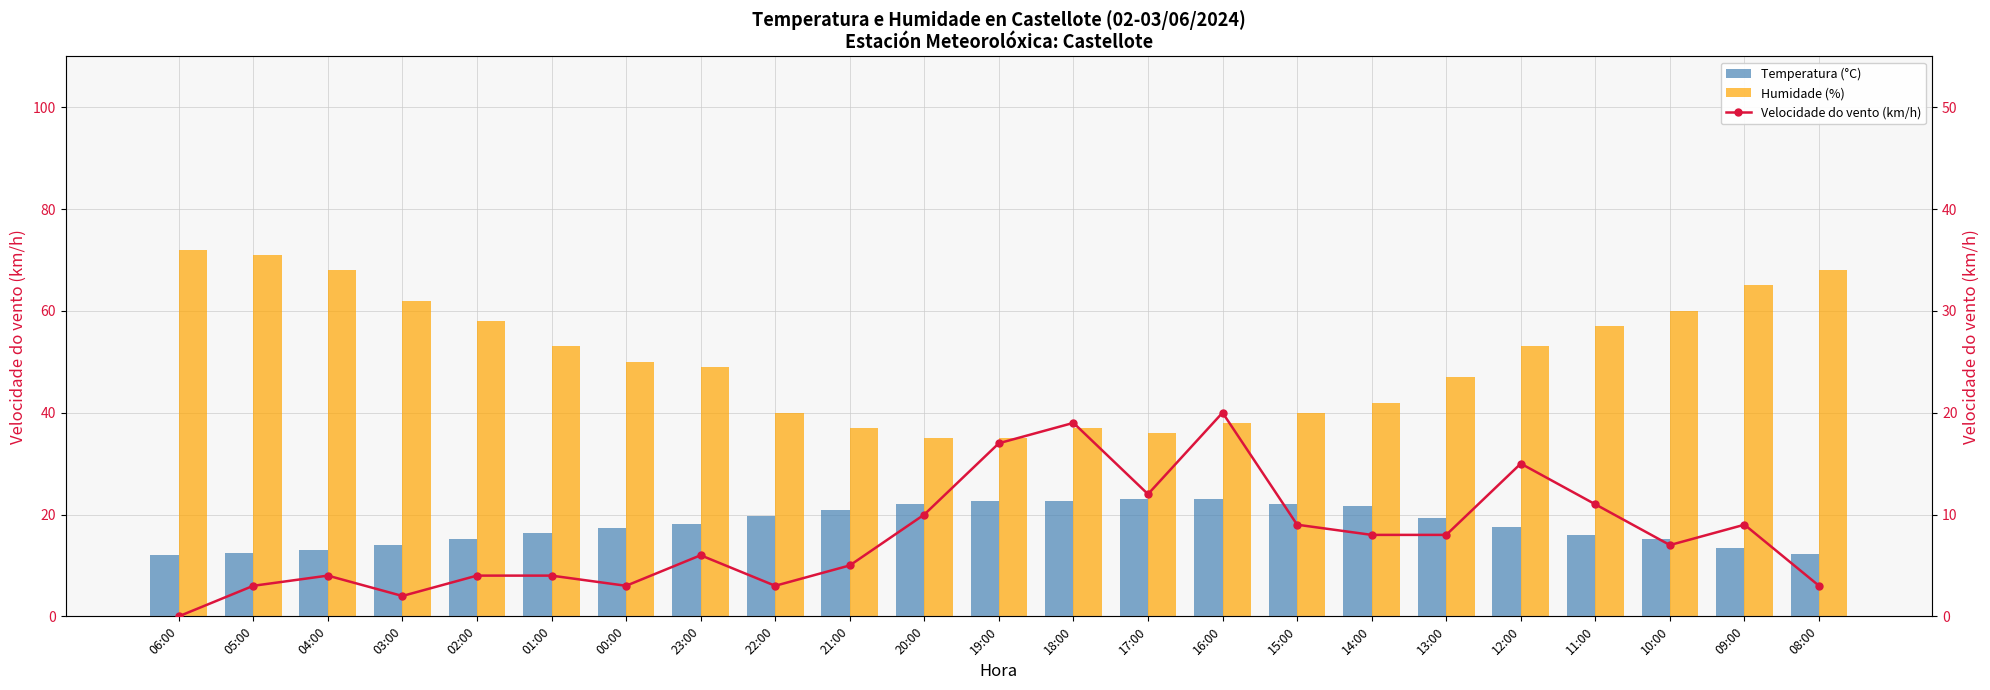

At how many categories does at least one series exceed 65?

4